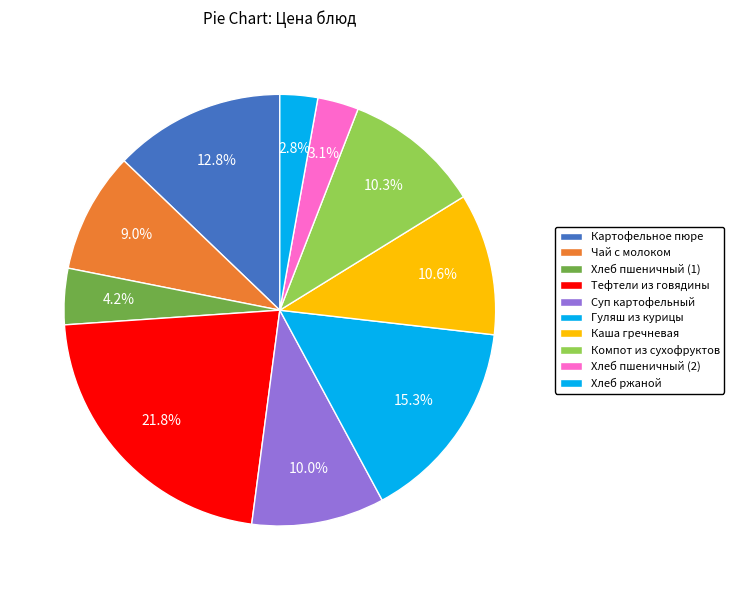

Approximately how many times larger is the value at Гуляш из курицы compared to Хлеб пшеничный (2)?

5.0